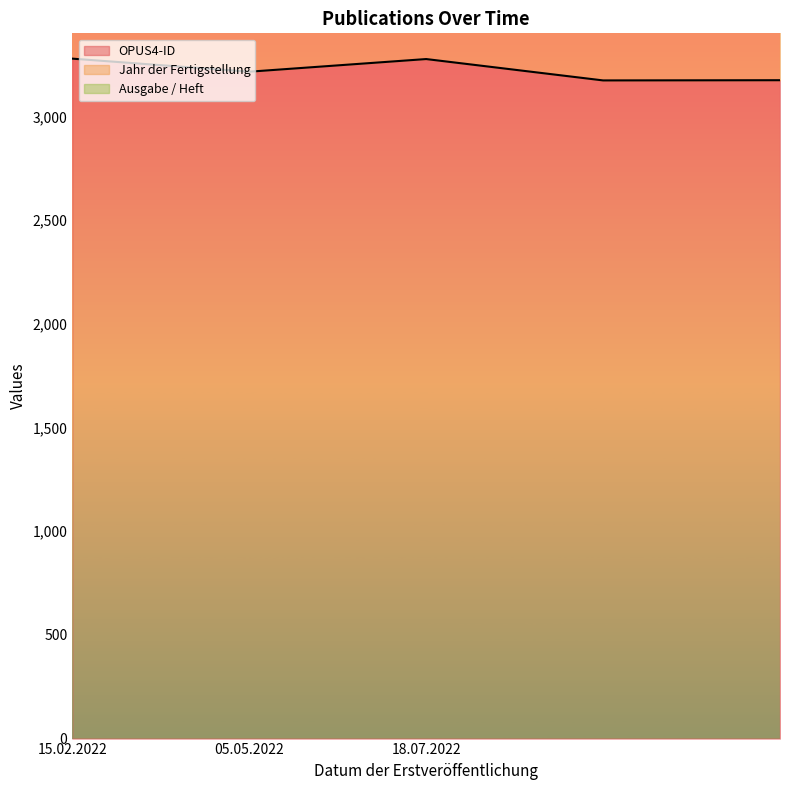

Rank the categories by Ausgabe / Heft value from lowest to highest.

05.05.2022, 18.07.2022, 15.02.2022, 15.02.2022, 18.07.2022